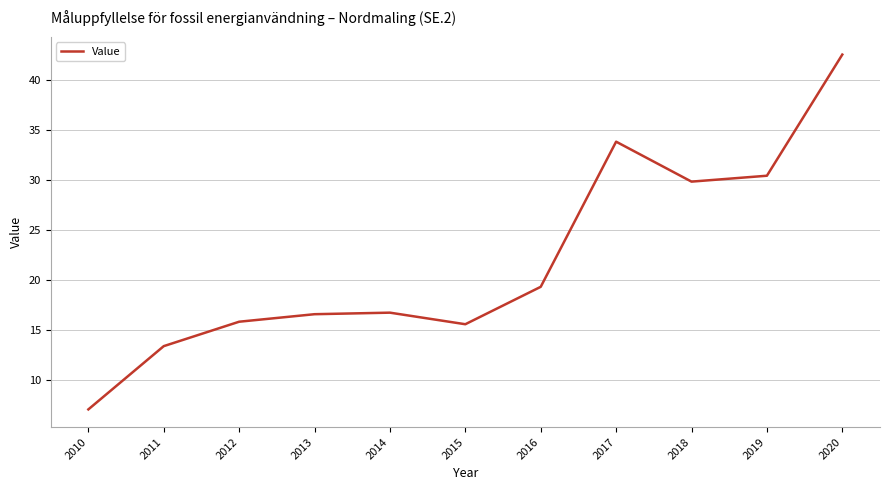

Which has a higher value, 2015 or 2010?

2015